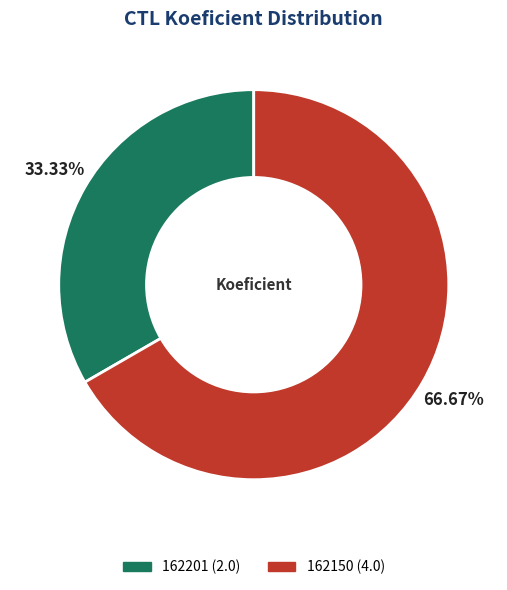

Which category has the smallest portion of the pie?

162201